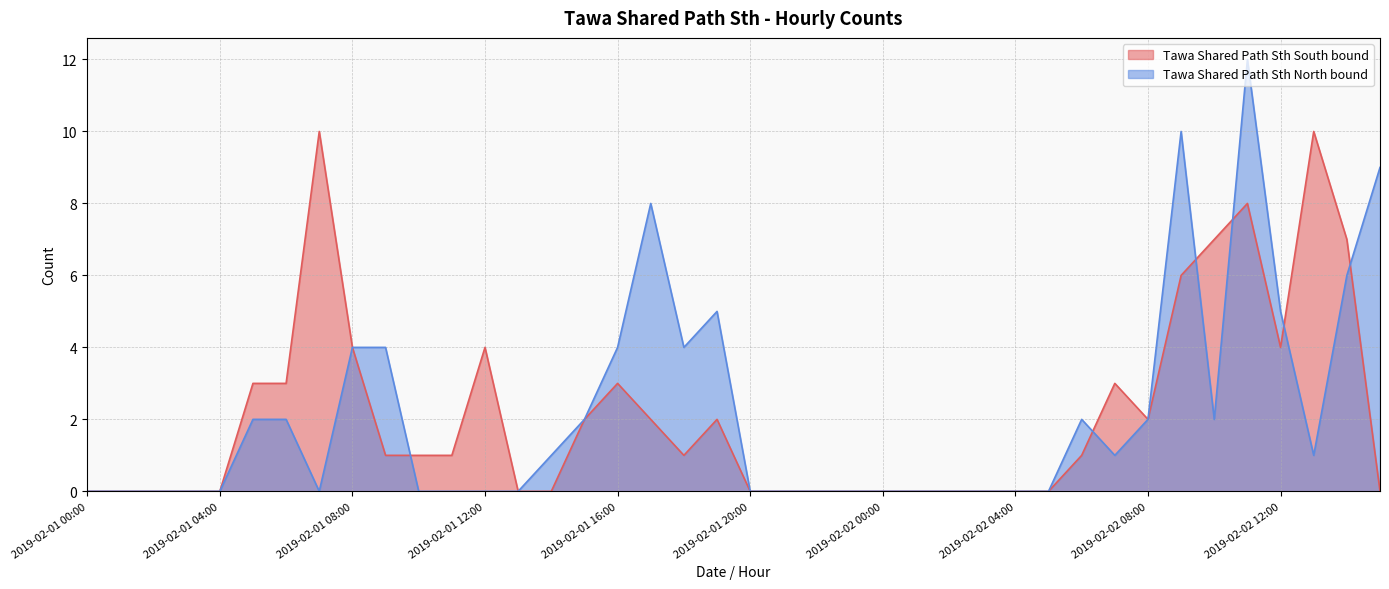

Between 2019-02-02 04:00 and 2019-02-02 14:00, which is larger?

2019-02-02 14:00